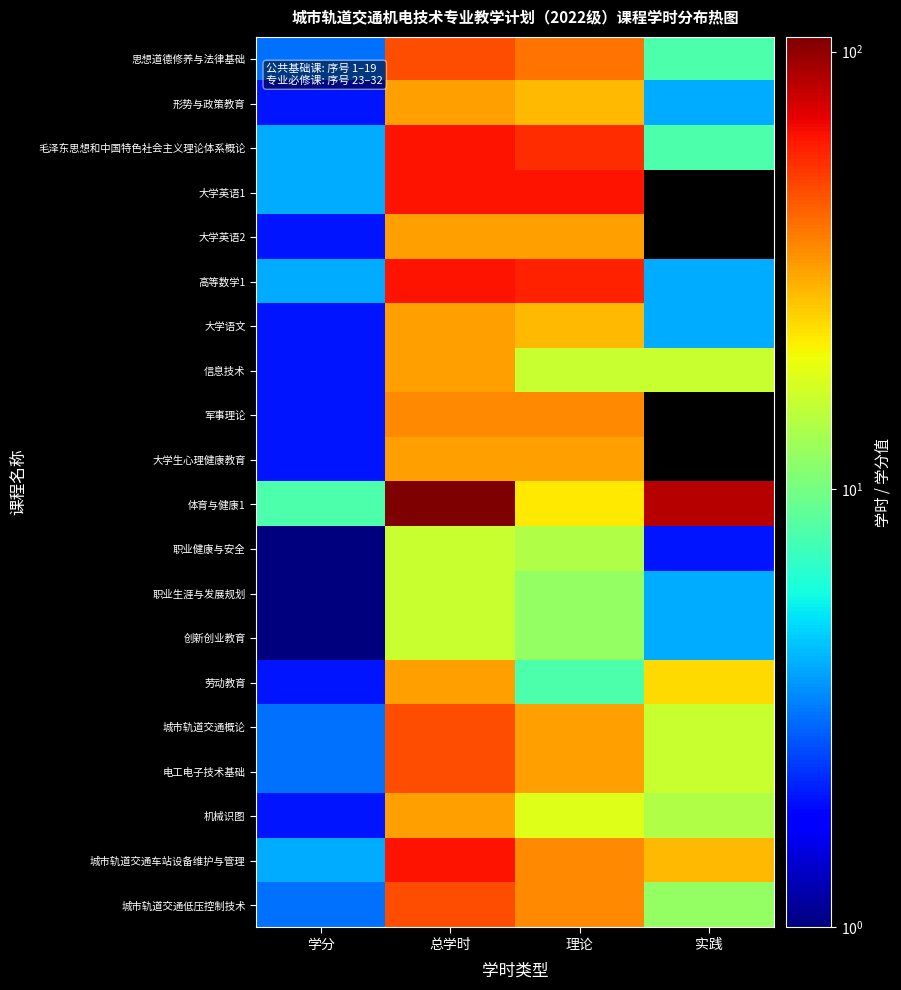

Which has a higher value, 总学时 or 学分?

总学时